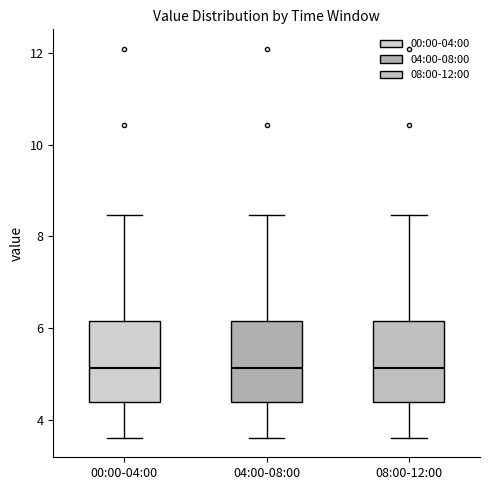

Where does the median line of the box for 00:00-04:00 sit on the y-axis? The values are not printed on the chart, so give them approximately, as read against the axis.

5.2